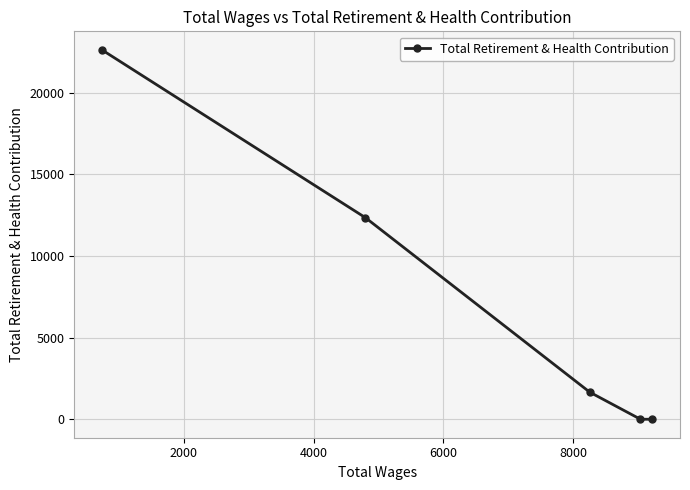

What is the difference between the maximum and minimum values?

22620